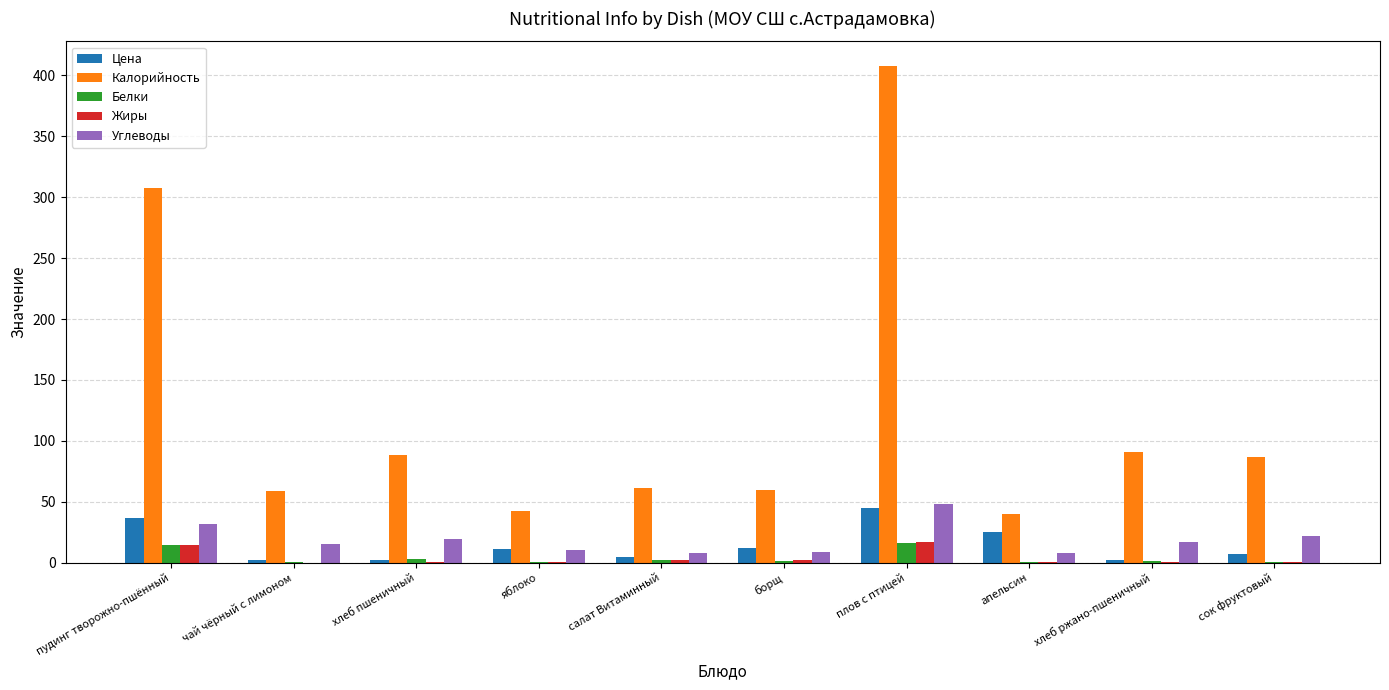

Is it true that Белки equals 14.9 at пудинг творожно-пшённый?

True